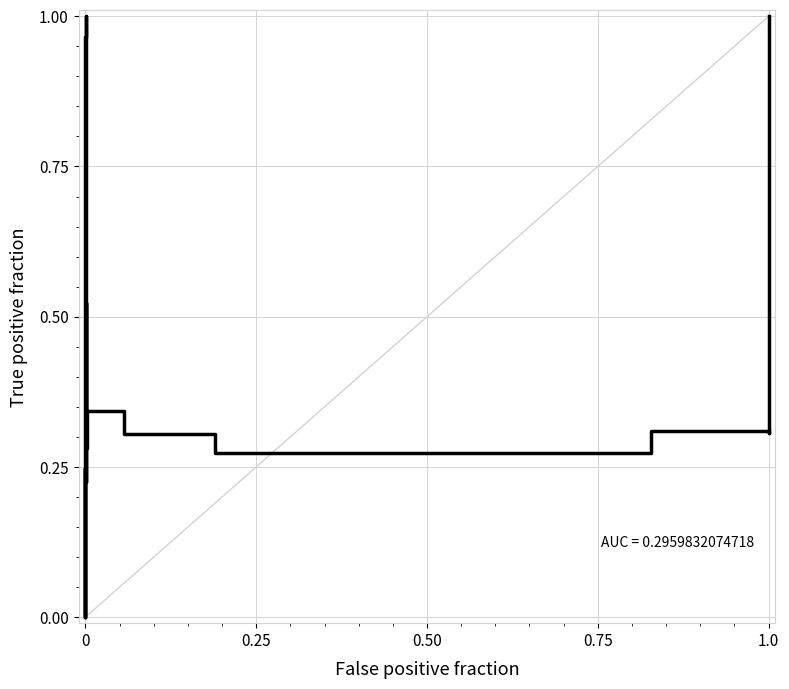

What is the sum of all values?

8.0